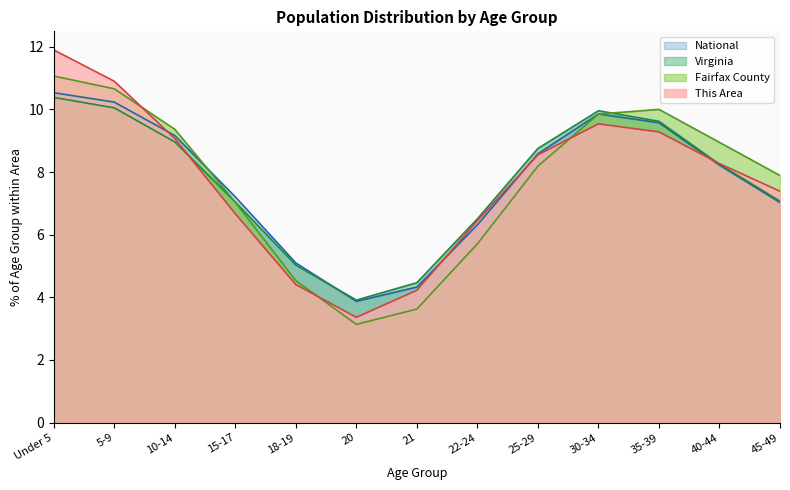

In Fairfax County, how many points are higher than both neighbors (excluding endpoints)?

1